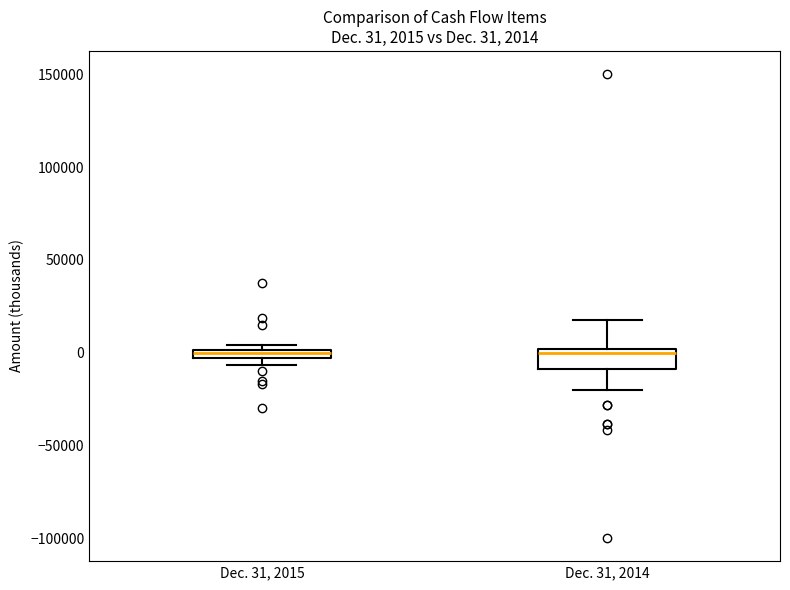

Which box is the tallest, from its lower edge to its upper edge?

Dec. 31, 2014